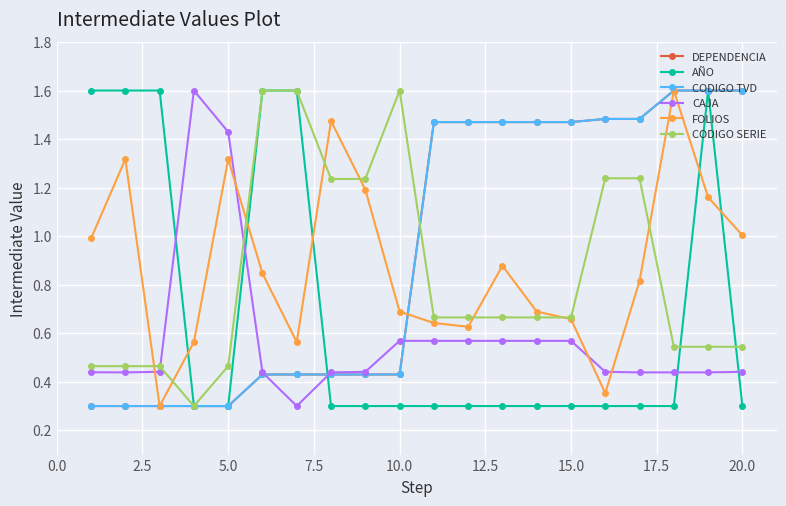

Which series has the largest total across all categories?

DEPENDENCIA